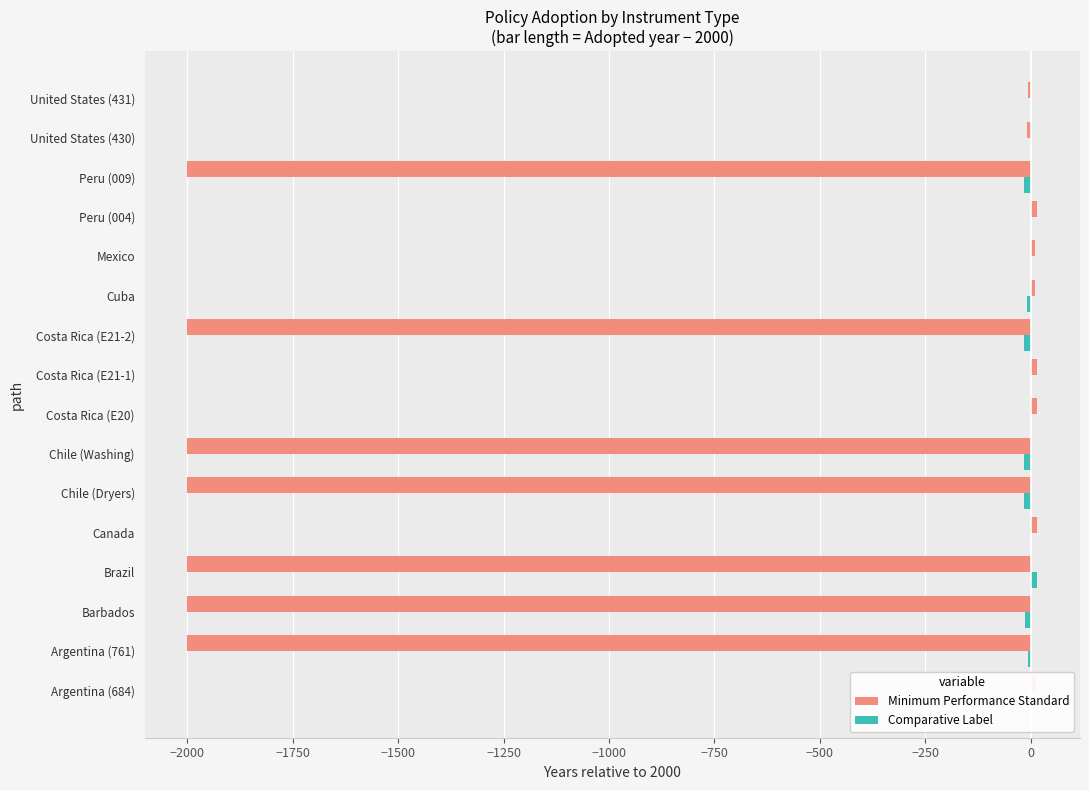

What is the lowest value of the Minimum Performance Standard series?

-2000